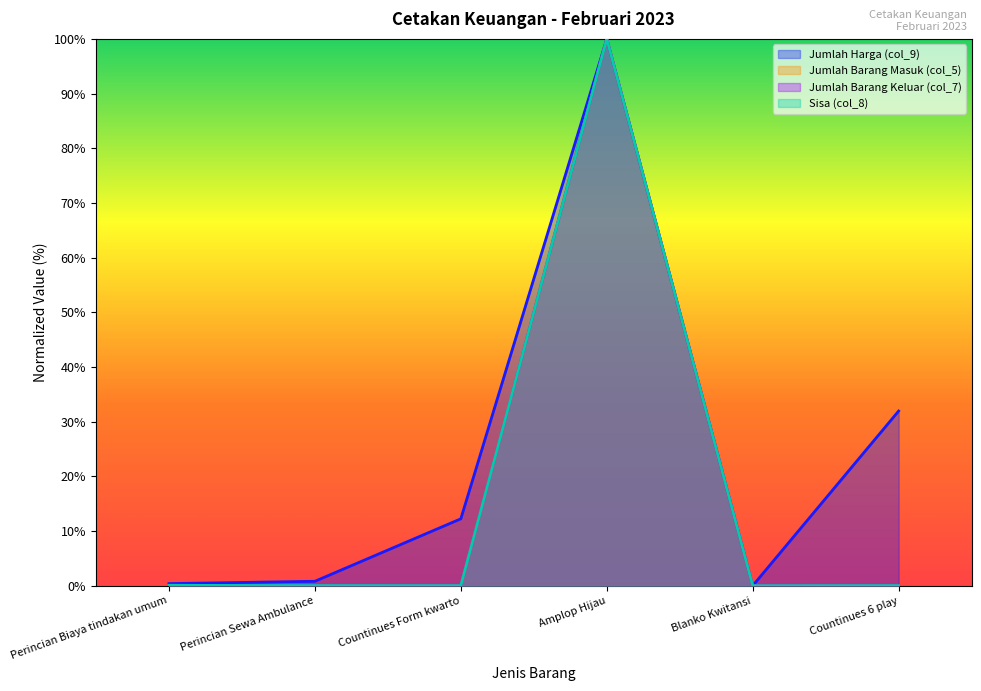

What is the total value across all series at Countinues Form kwarto?

12.3